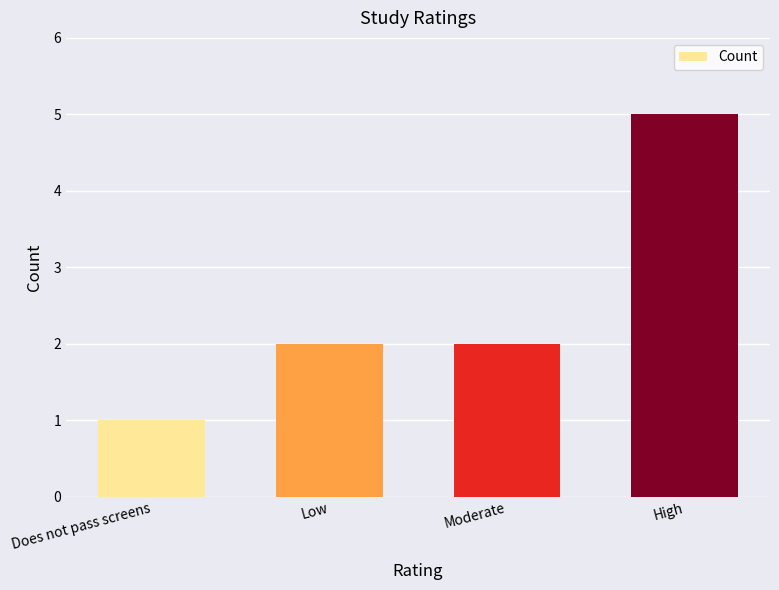

Read the value at Does not pass screens.

1